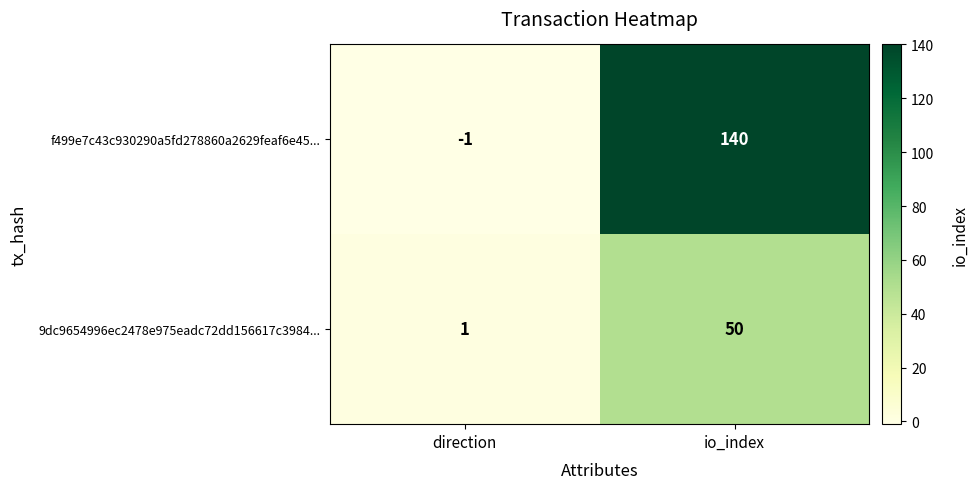

The 9dc9654996ec2478e975eadc72dd156617c3984... series shows 1 at direction. True or false?

True